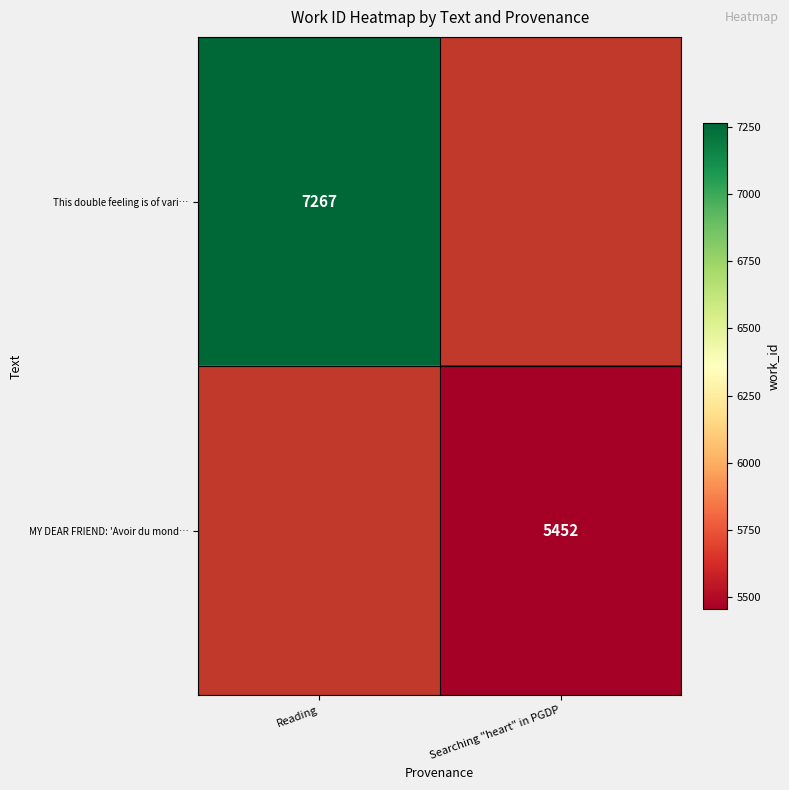

Is it true that This double feeling is of vari… equals 10654 at Reading?

False